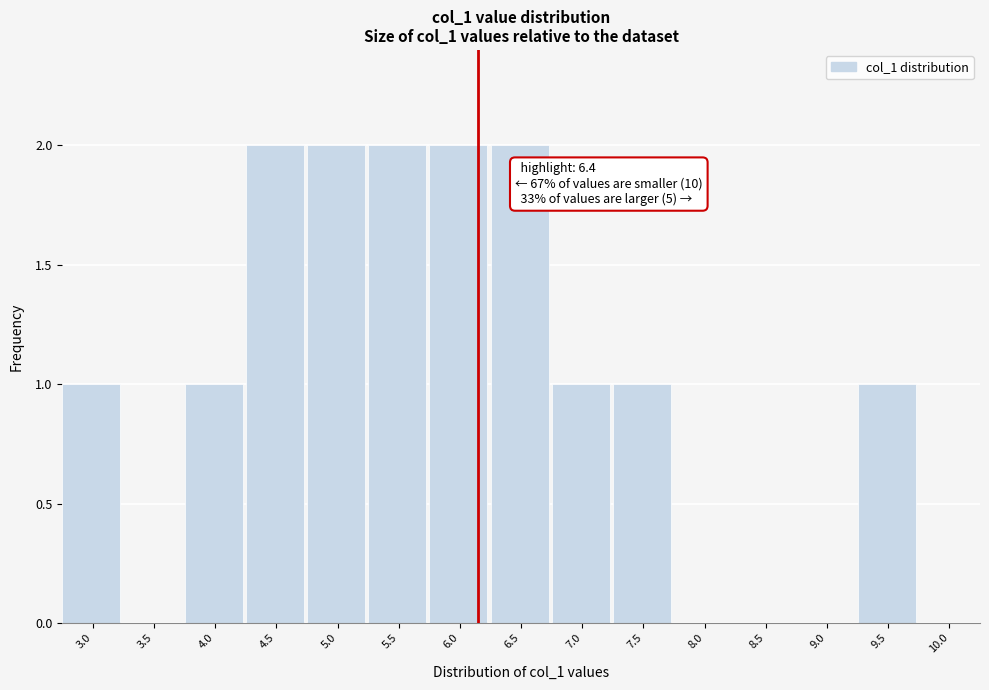

Reading left to right, list all the values displayed in this chart.

3.0=1	3.5=0	4.0=1	4.5=2	5.0=2	5.5=2	6.0=2	6.5=2	7.0=1	7.5=1	8.0=0	8.5=0	9.0=0	9.5=1	10.0=0